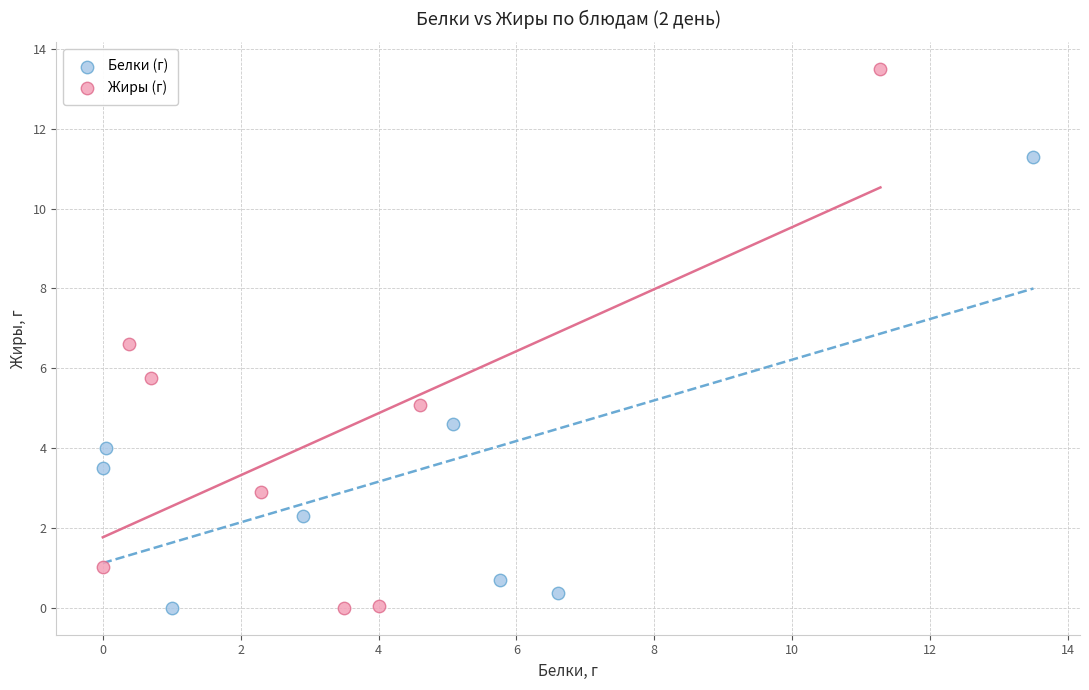

Which series contains the highest Y value?

Жиры (г)